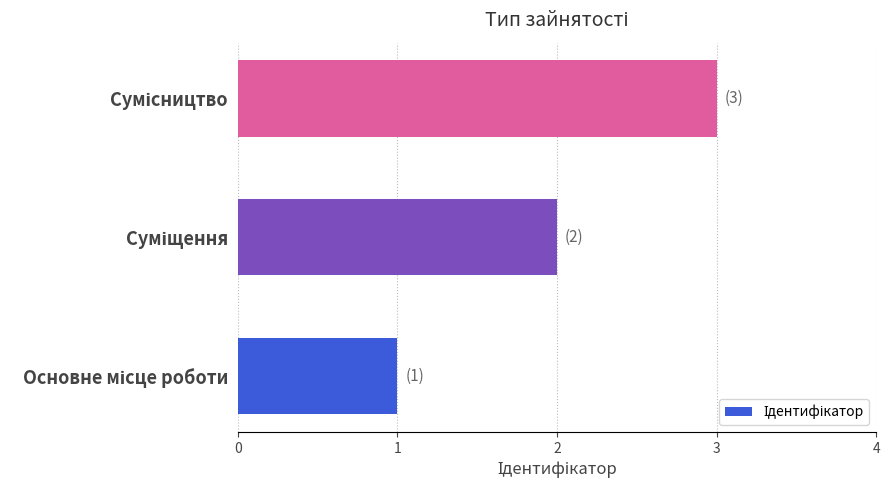

What is the difference between the maximum and minimum values?

2